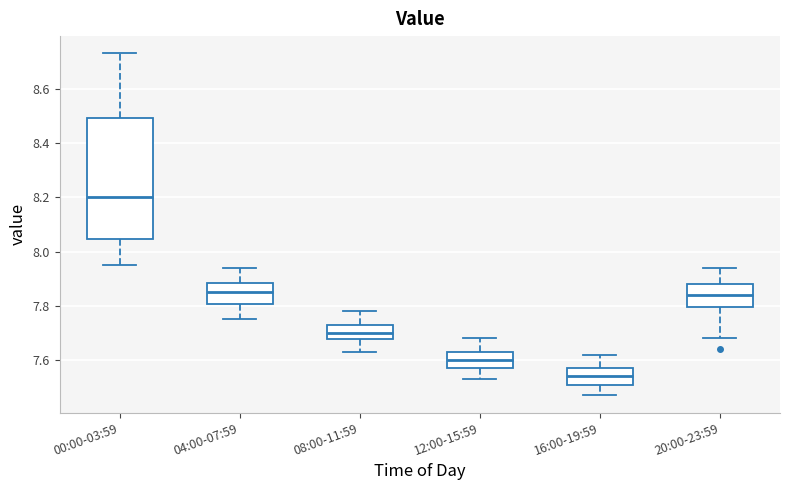

Which box's median line is the highest?

00:00-03:59